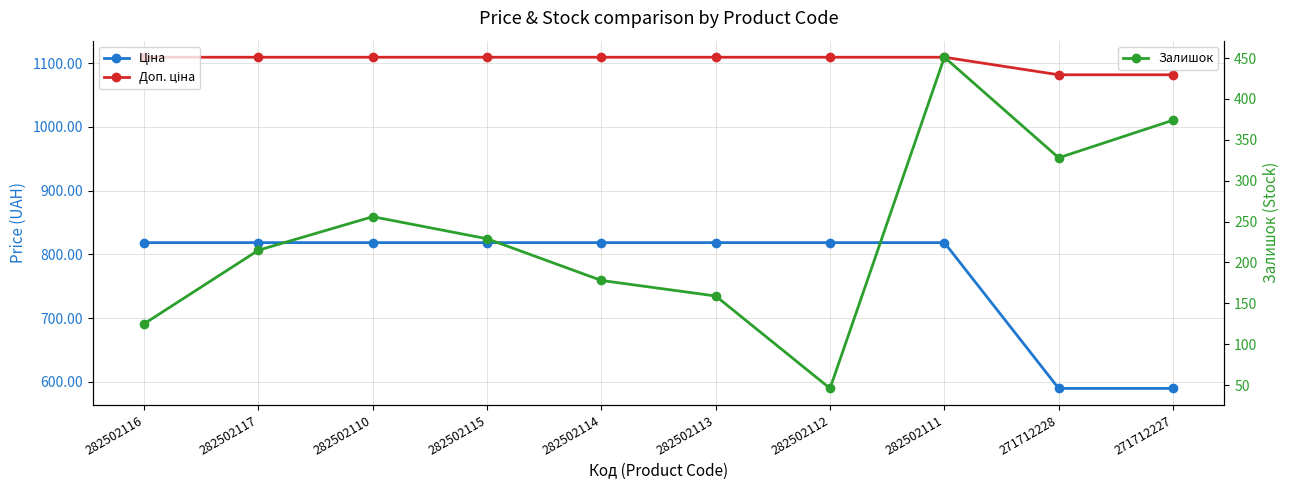

Is it true that Залишок equals 73.4 at 282502116?

False